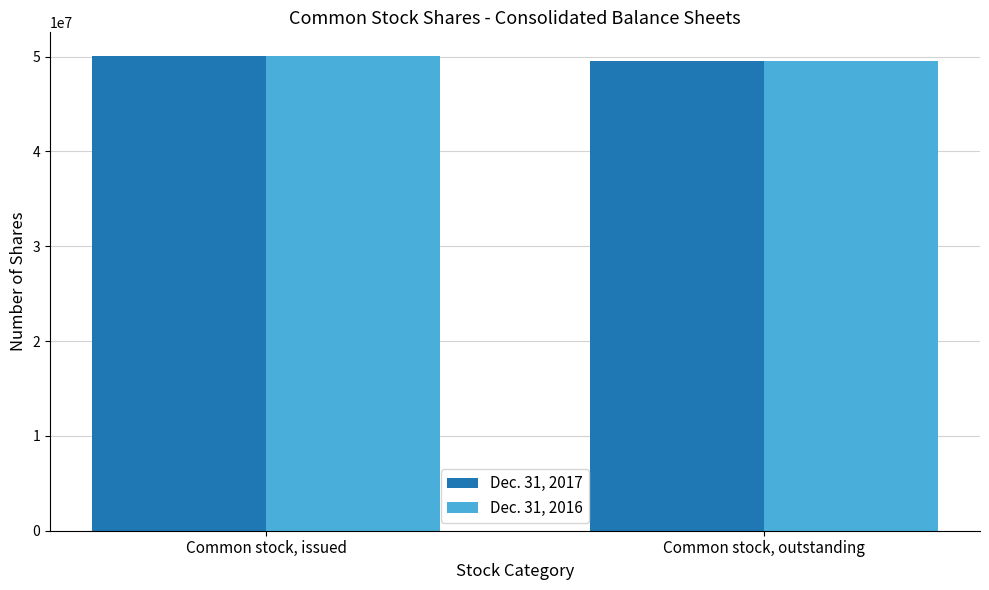

What is the difference between the maximum and minimum values in the Dec. 31, 2016 series?

546540